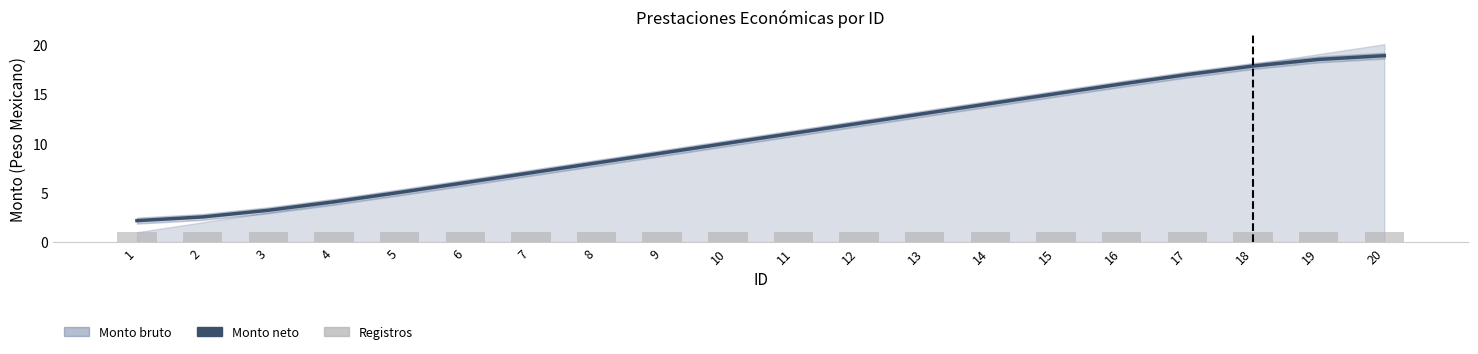

What is the sum of the Monto neto values at 16 and 7?

23.0